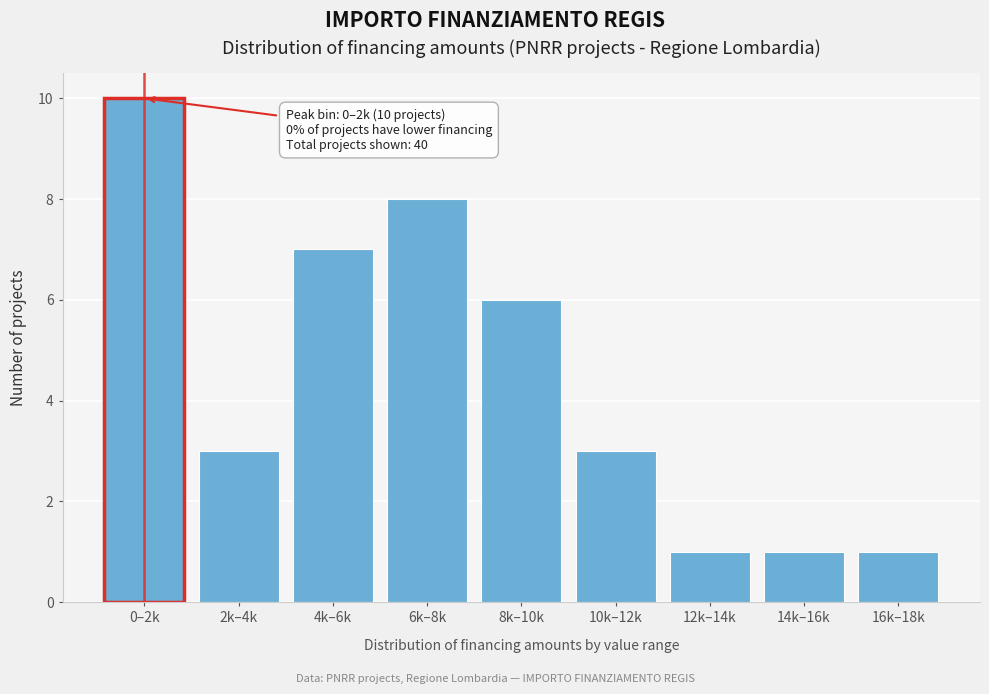

Reading left to right, transcribe all the data shown in this chart.

10	3	7	8	6	3	1	1	1